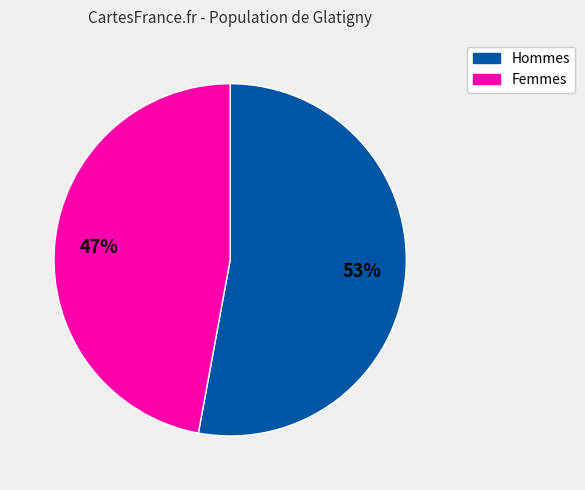

To the nearest percent, what is the difference between the largest and smallest slice percentages?

6%